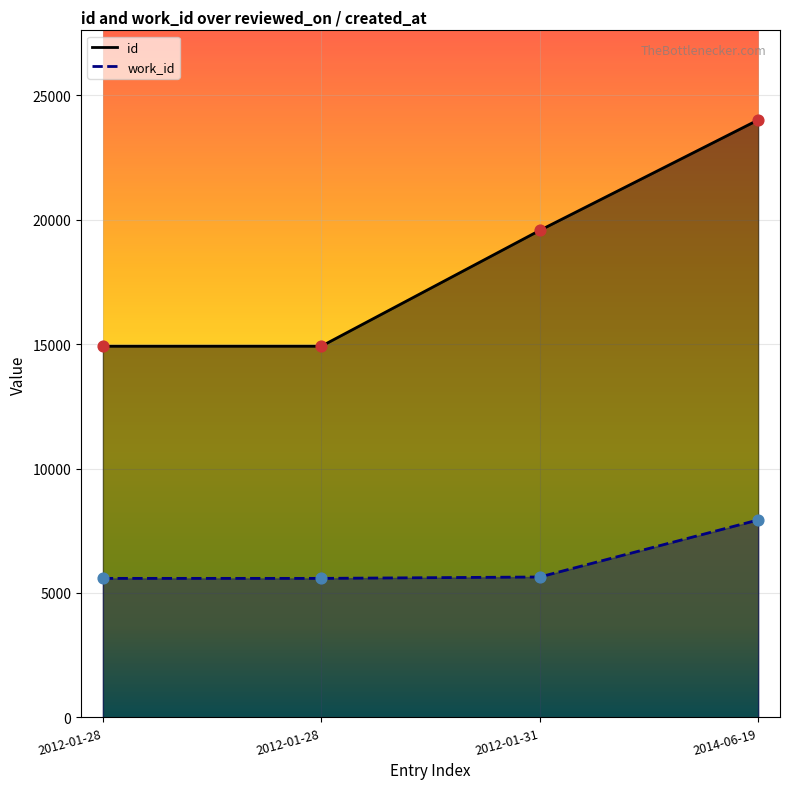

At how many categories does at least one series exceed 15131?

2